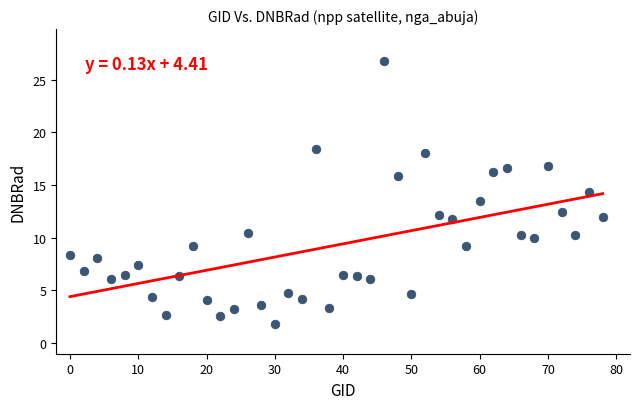

What is the range of Y values (max minus min)?

24.9